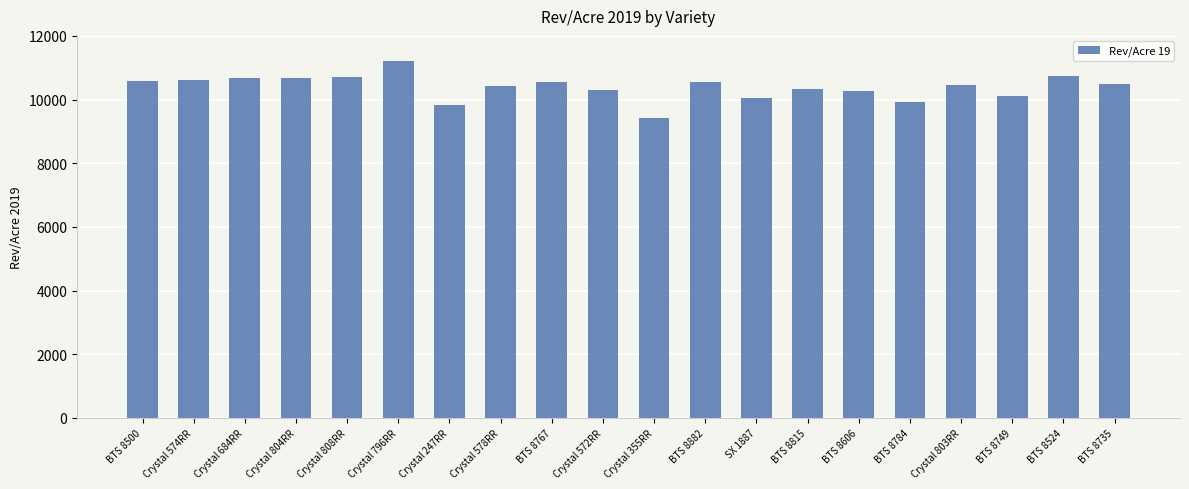

At which category does the chart reach its minimum across all series?

Crystal 355RR